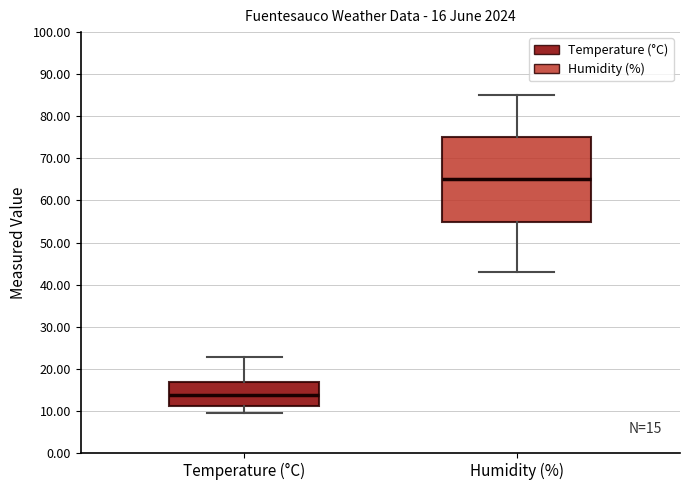

Comparing the boxes themselves (not the whiskers), which one is the tallest?

Humidity (%)